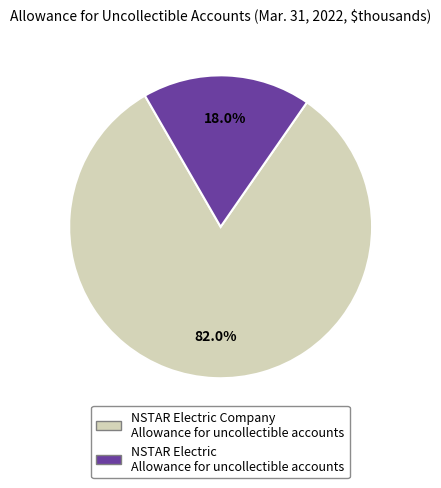

Is there a majority slice in this chart?

Yes